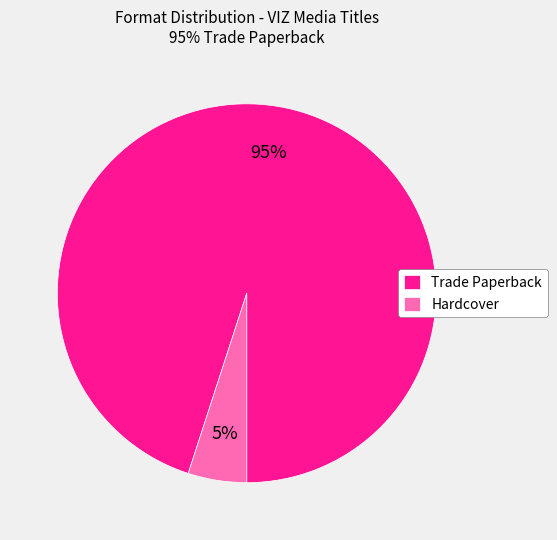

Rank the categories by value from highest to lowest.

Trade Paperback, Hardcover